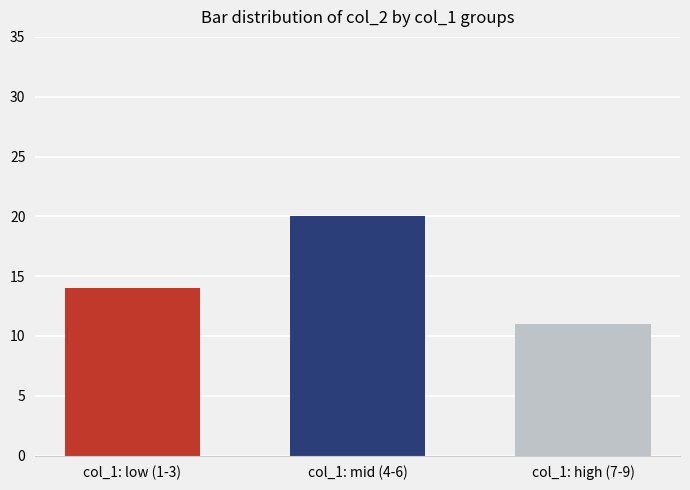

What is the change in value from col_1: low (1-3) to col_1: mid (4-6)?

+6